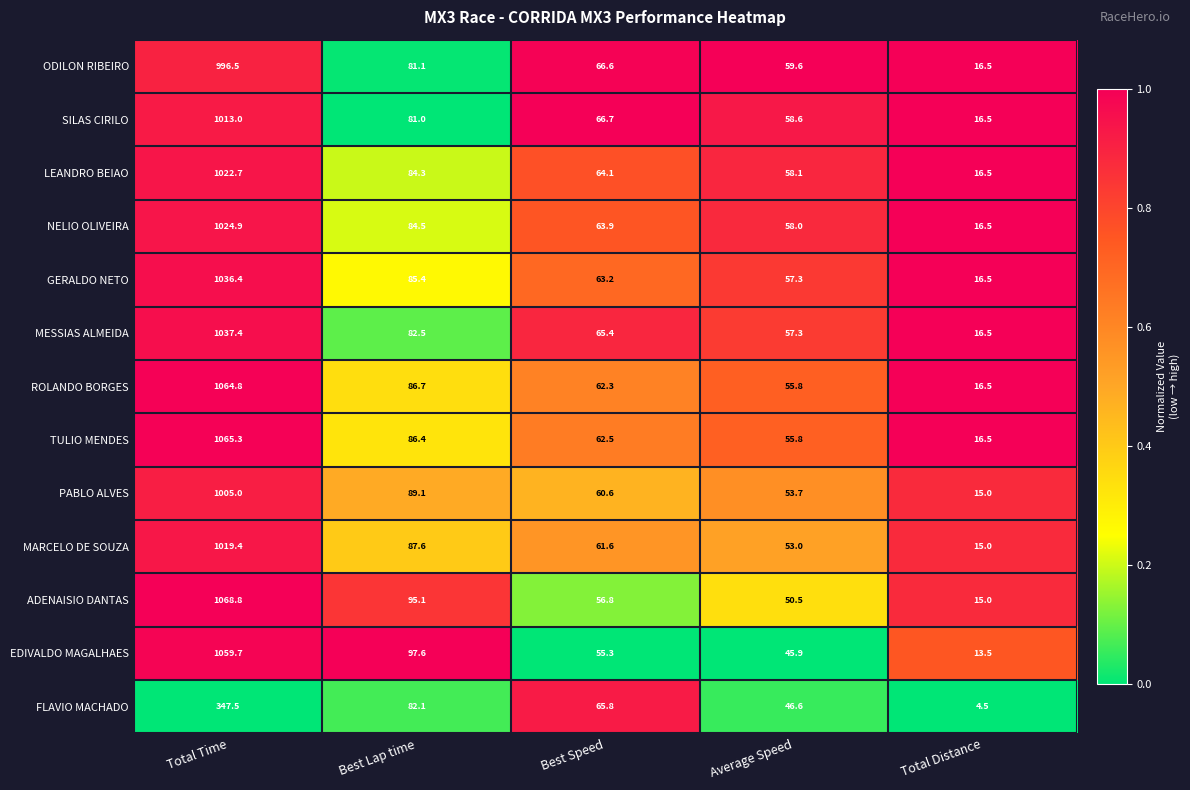

Rank the categories by SILAS CIRILO value from highest to lowest.

Total Time, Best Lap time, Best Speed, Average Speed, Total Distance